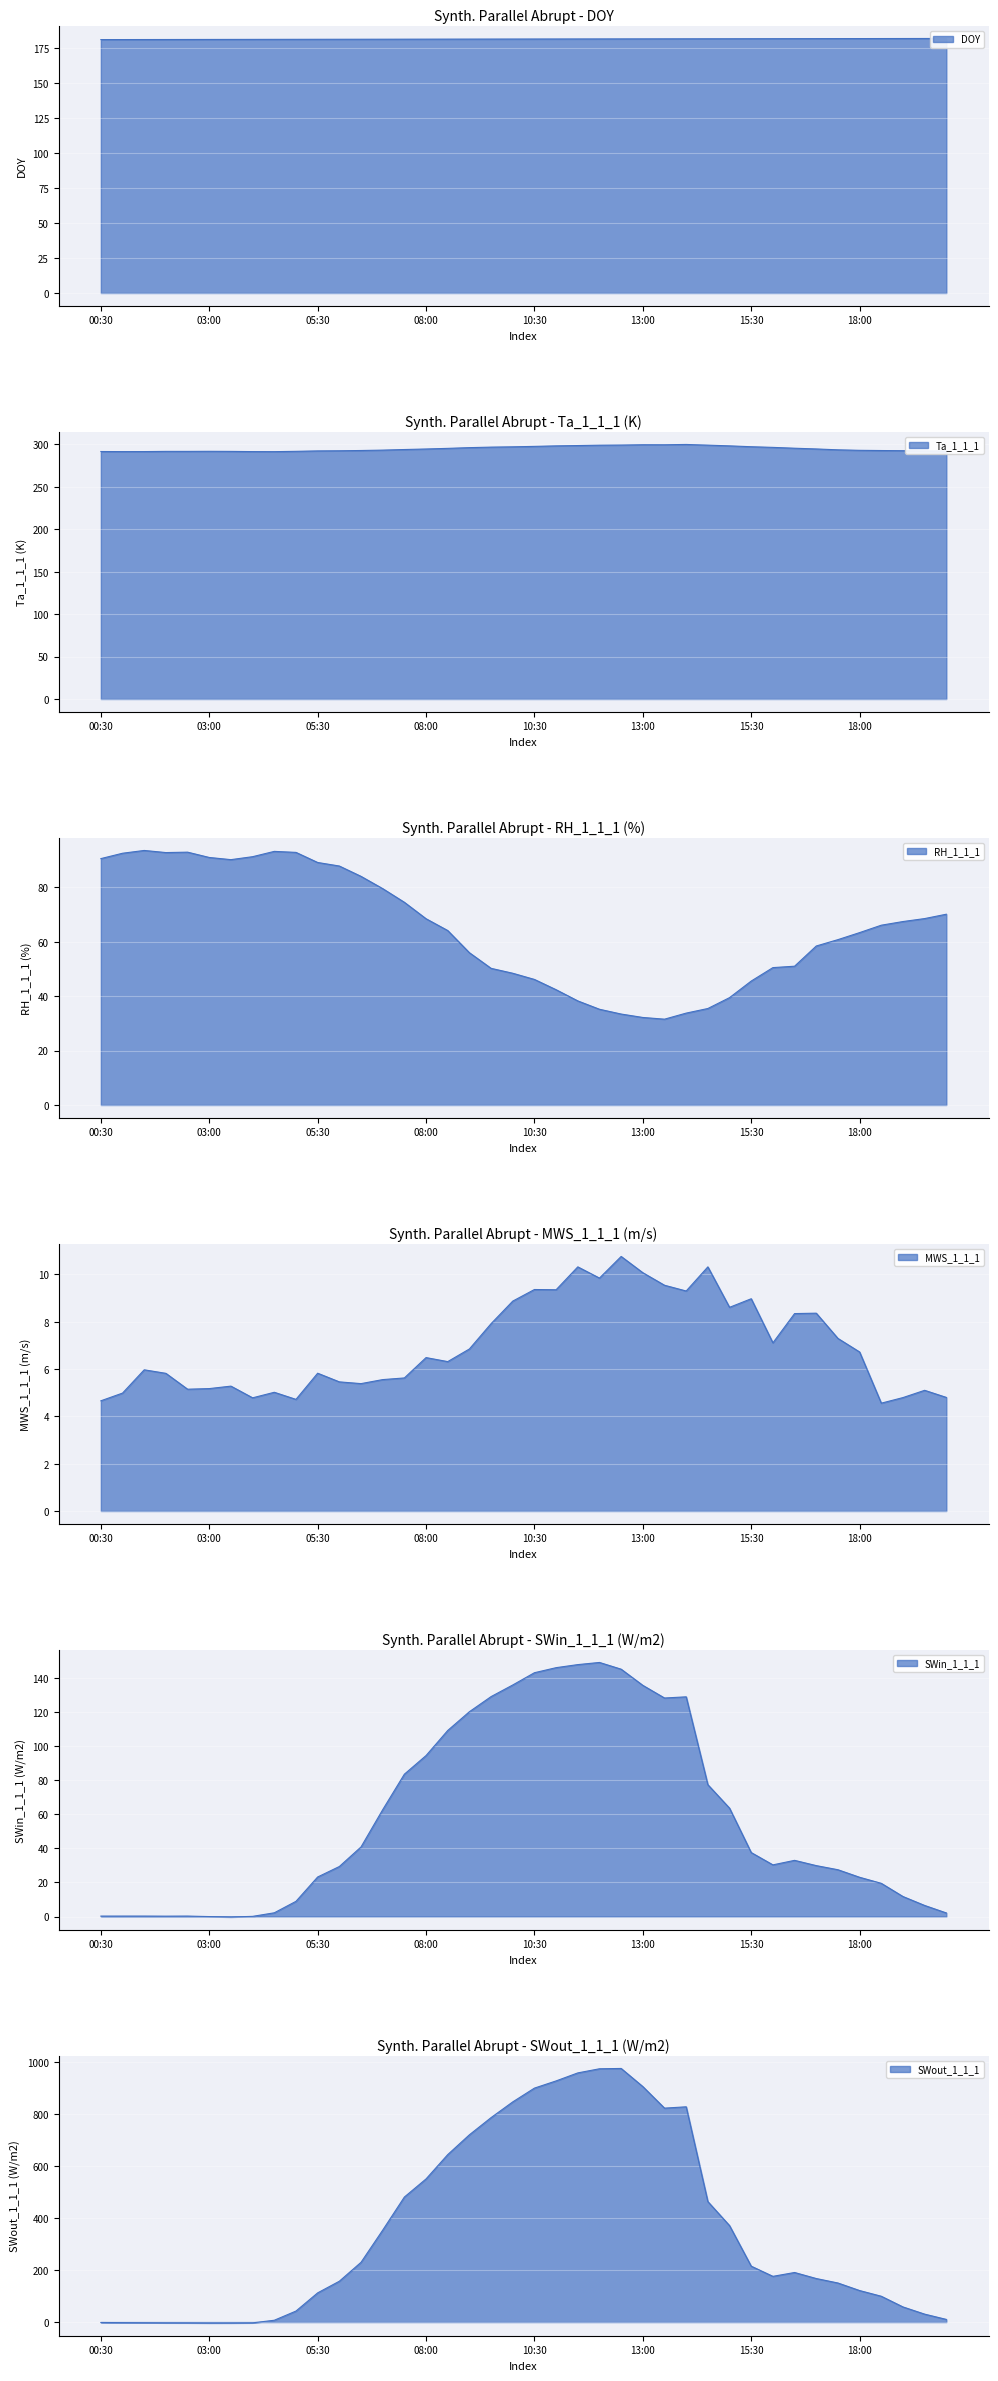

Rank the series by their maximum value, from highest to lowest.

SWout_1_1_1, Ta_1_1_1, DOY, SWin_1_1_1, RH_1_1_1, MWS_1_1_1